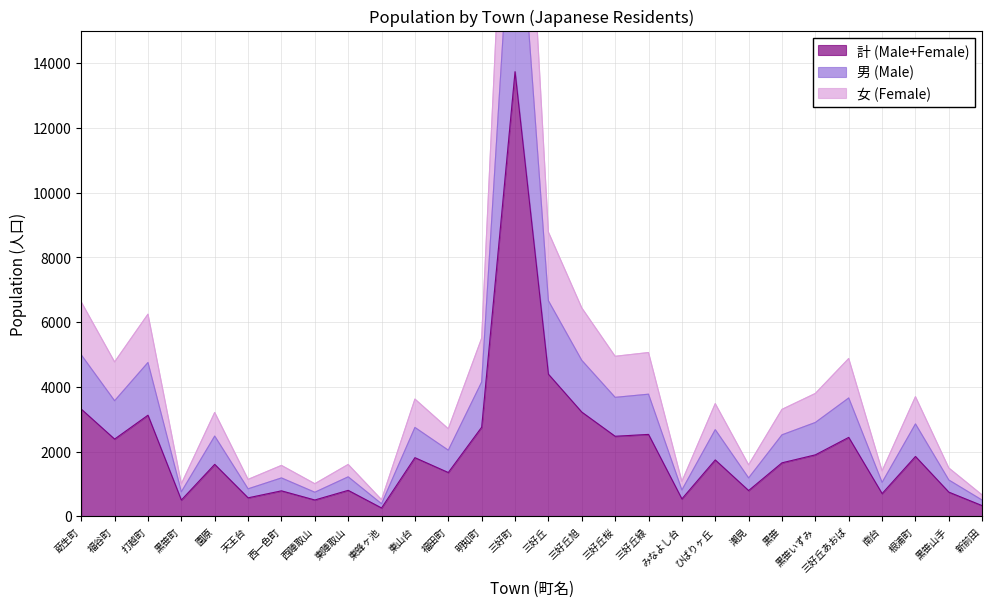

Is the value of 男 (Male) at 西一色町 greater than the value of 計 (Male+Female) at 明知町?

No